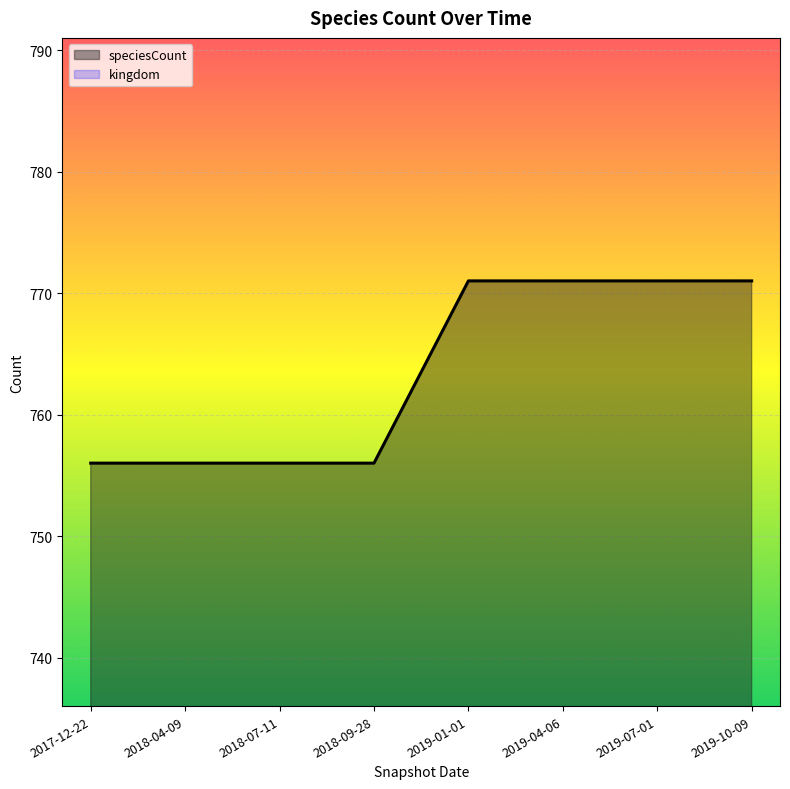

Which has a higher value, 2018-04-09 or 2019-10-09?

2019-10-09